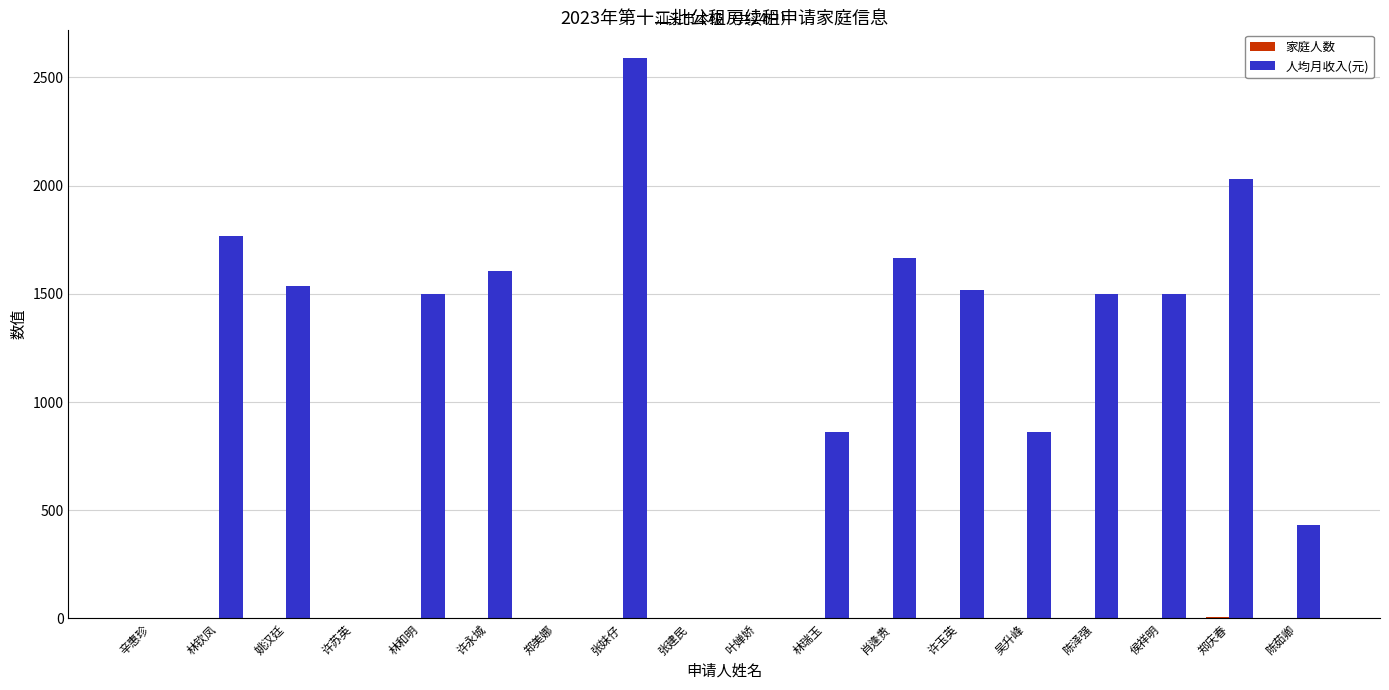

Which label corresponds to the largest value in the chart?

张妹仔